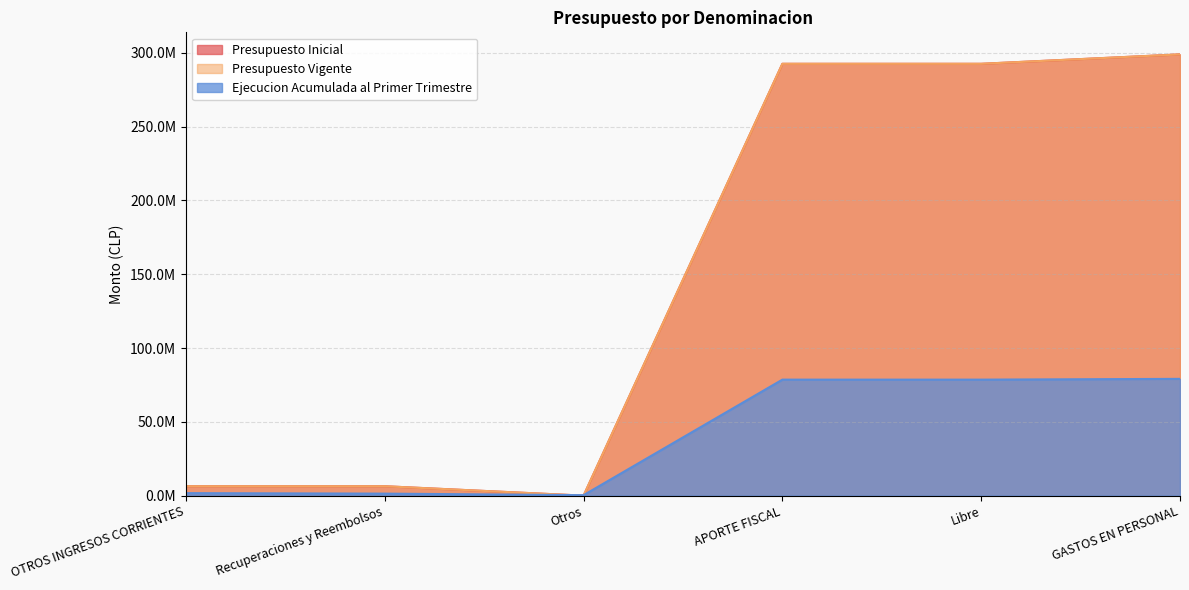

How many values in the Ejecucion Acumulada al Primer Trimestre series are below 78608679?

3